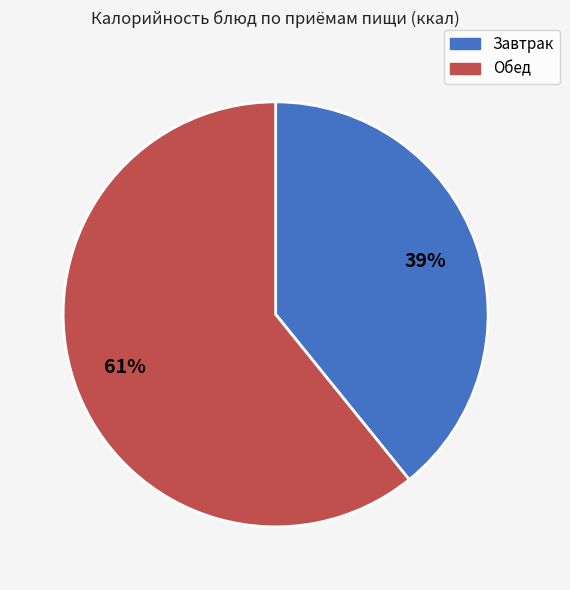

To the nearest percent, what is the difference between the largest and smallest slice percentages?

22%